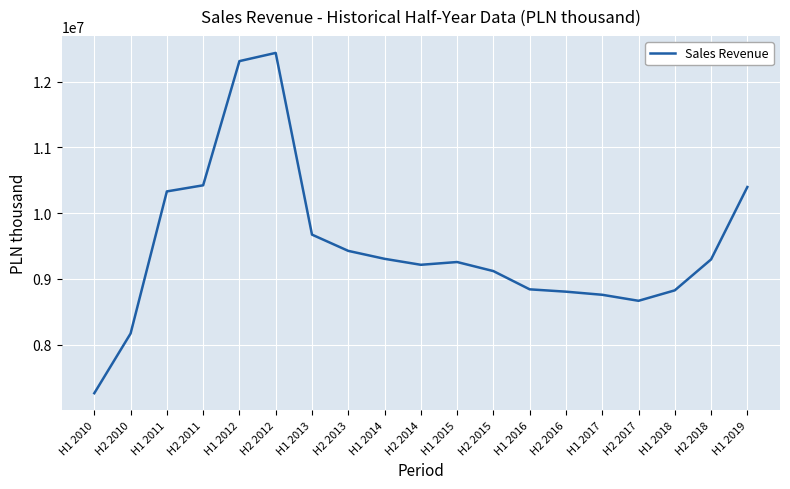

Does the chart display data point markers on the line(s)?

No